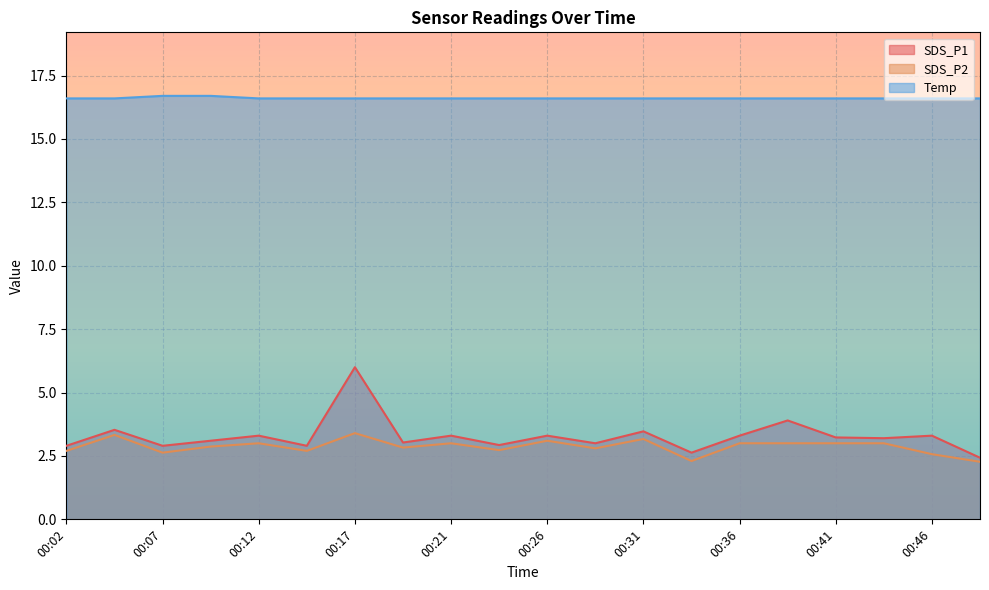

Which series has the largest range (max minus min)?

SDS_P1